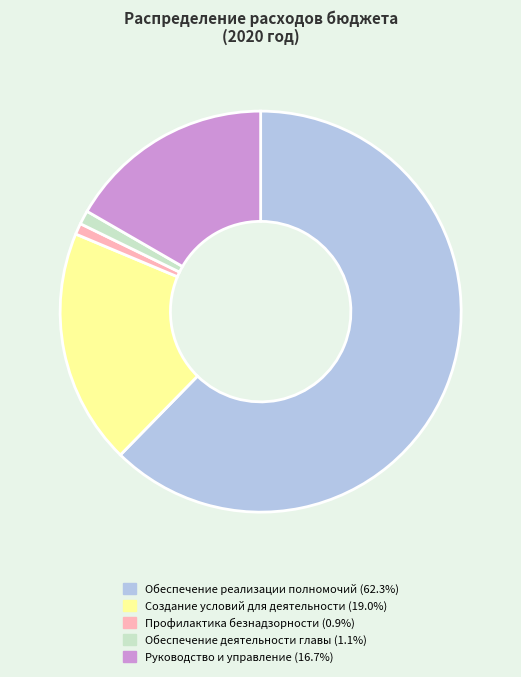

Does any single category account for the majority?

Yes